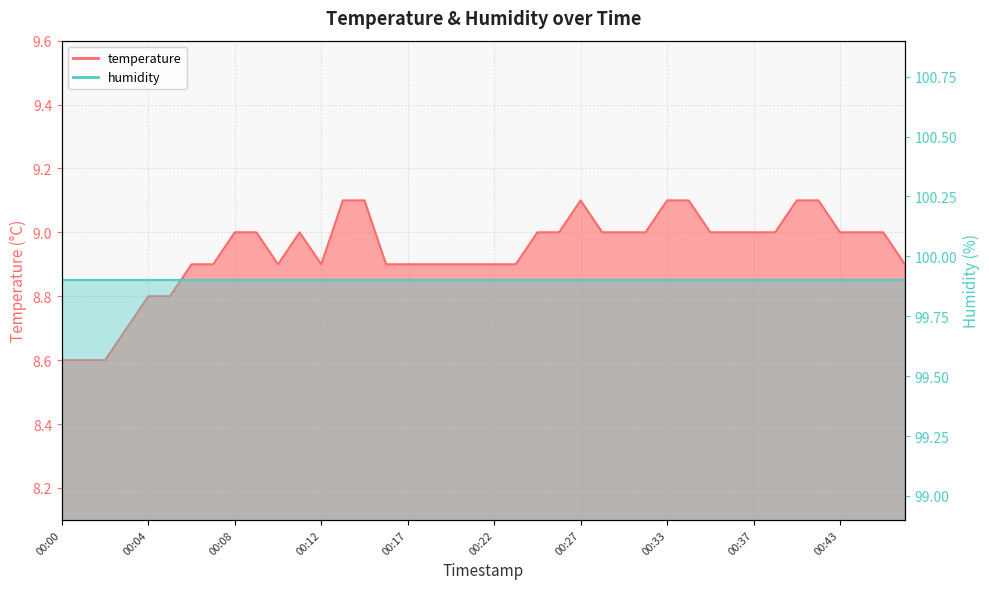

At which label does the data first exceed 9?

00:14